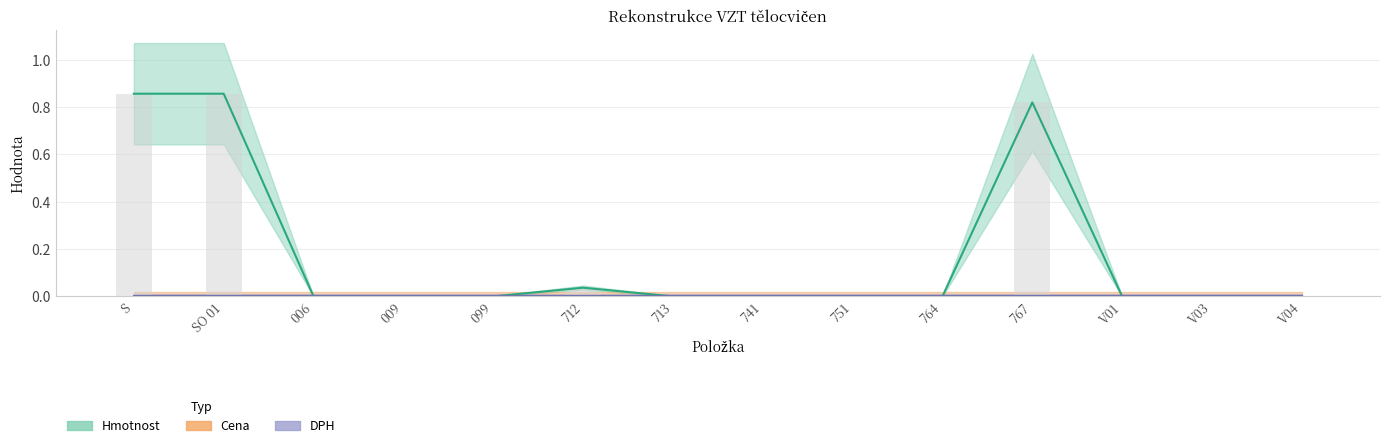

Is the value of Hmotnost at 099 greater than the value of DPH at V03?

No